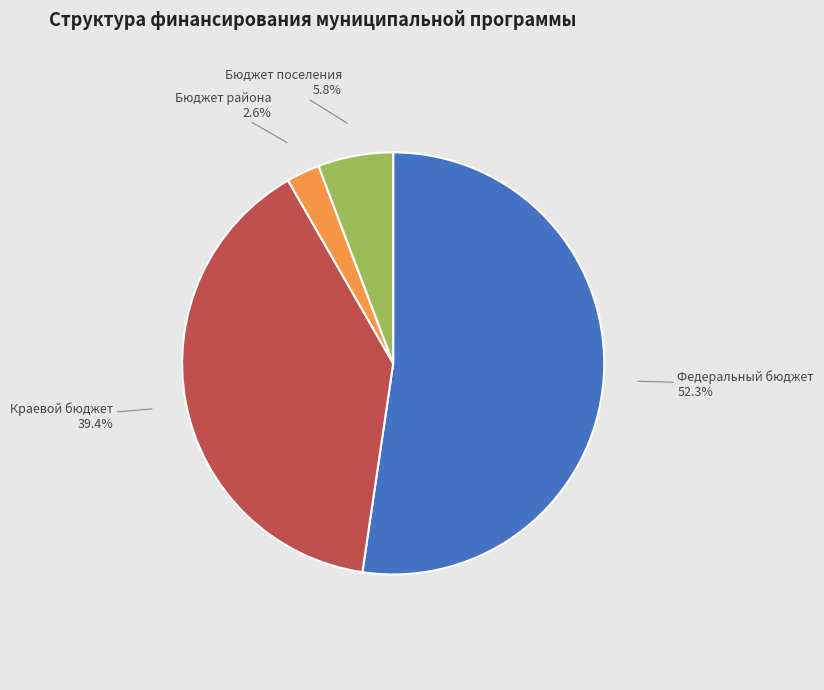

To the nearest percent, what is the average slice percentage?

25%